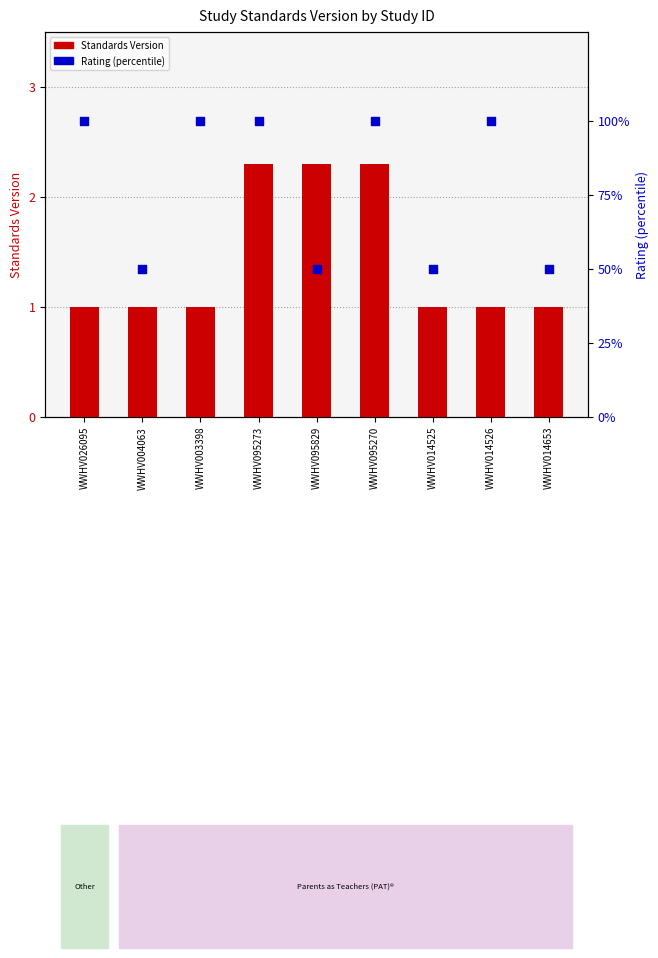

Which series contains the highest Y value?

Rating (percentile)